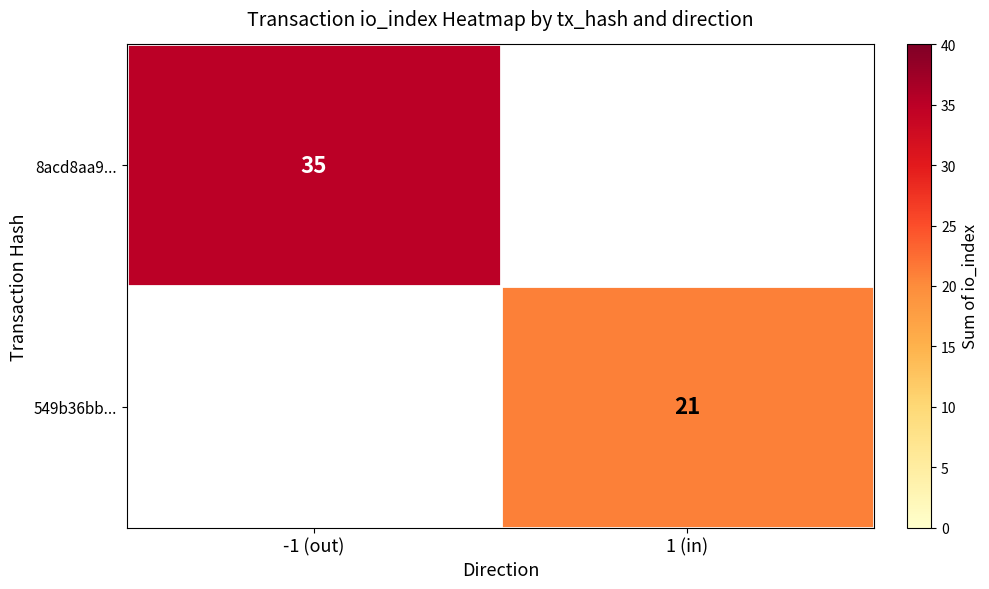

Is it true that 549b36bb... equals 13 at 1 (in)?

False